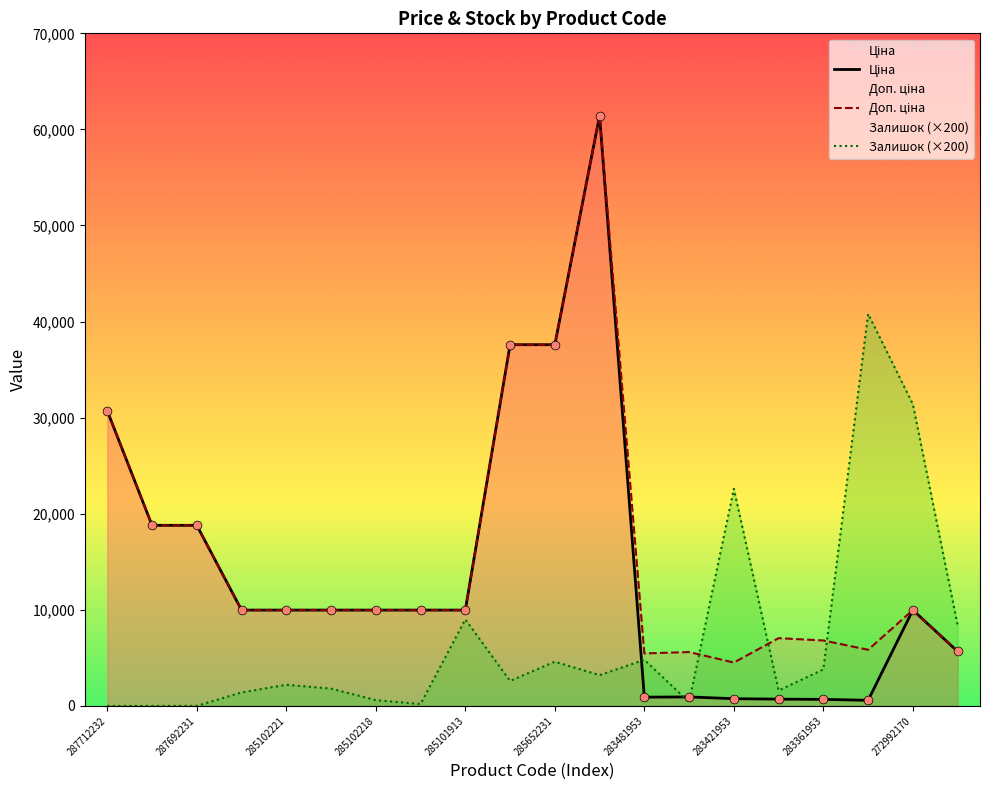

What are all the series names shown in the legend?

Ціна, Доп. ціна, Залишок (×200)